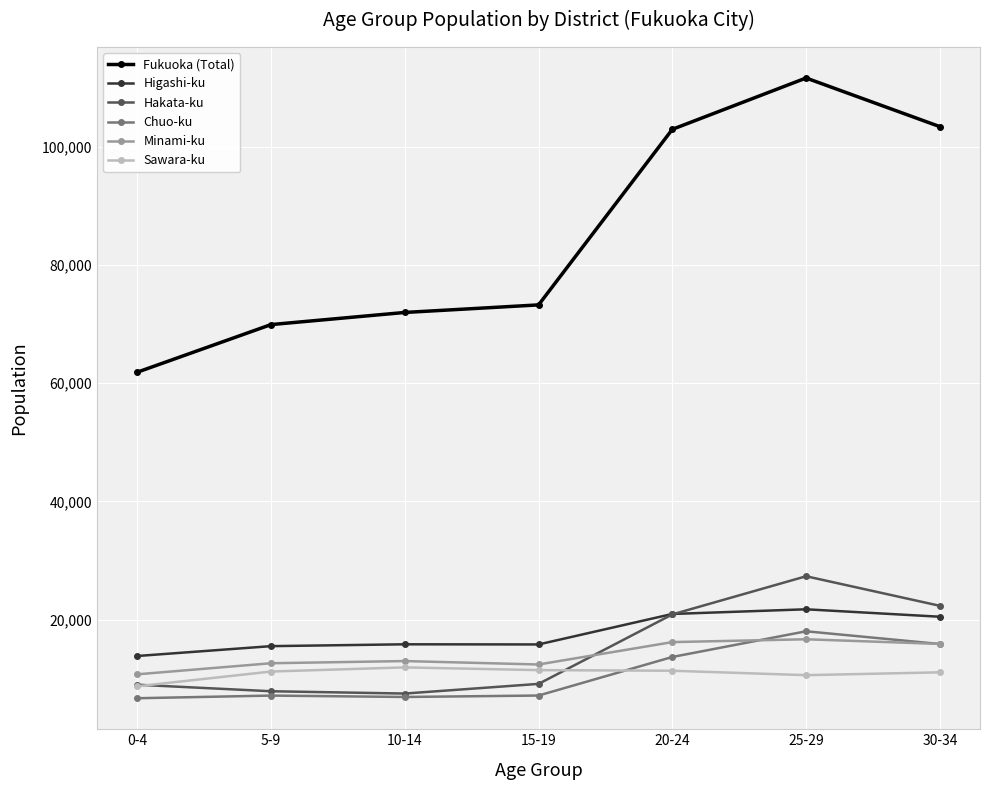

What is the label of the 1st point from the left?

0-4